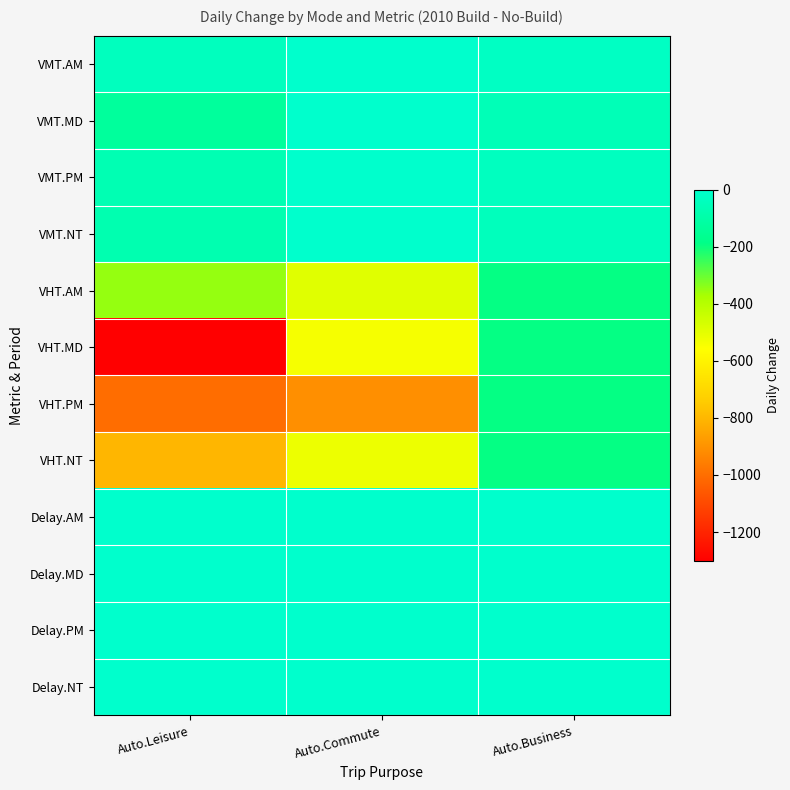

What is the difference between the highest and lowest values at Auto.Business?

190.7